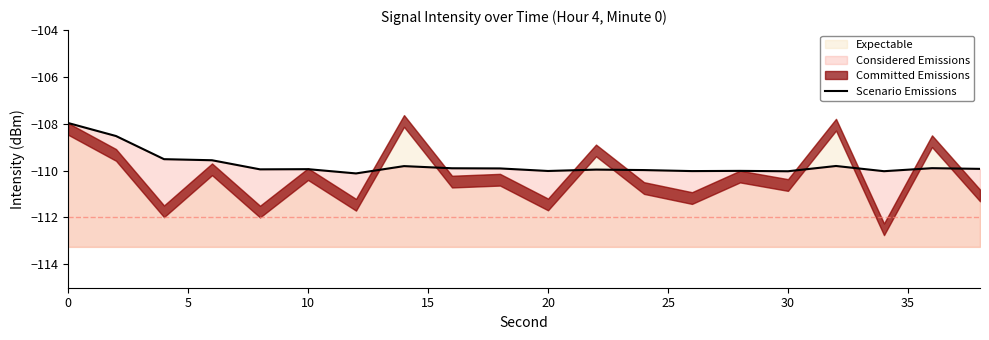

What is the difference between the maximum and minimum values?

2.2